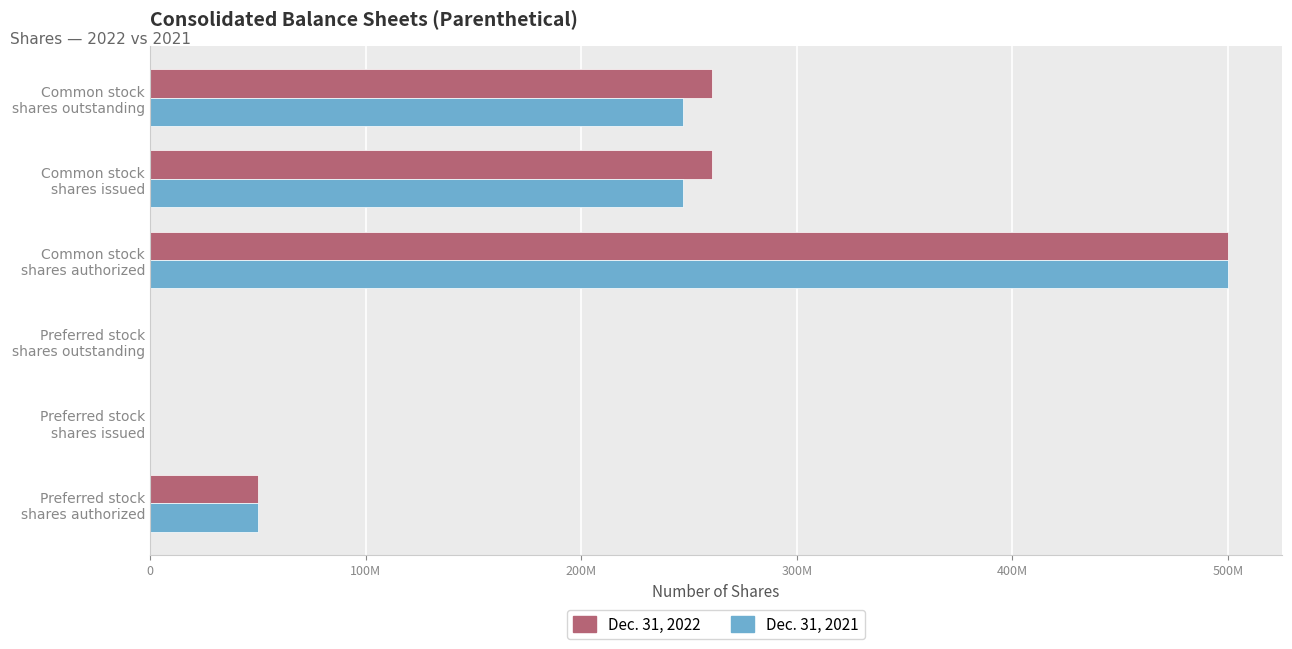

How many Dec. 31, 2022 values are between 0 and 260727030?

5